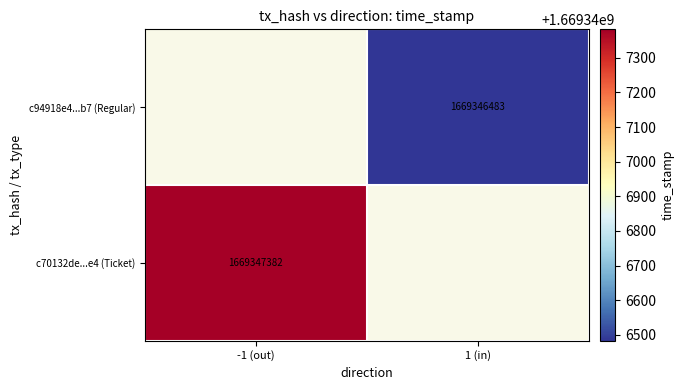

Between direction and time_stamp, which series saw the biggest shift?

c70132de1d5b5fa67416c7f1d42fe8c3d0e7de4